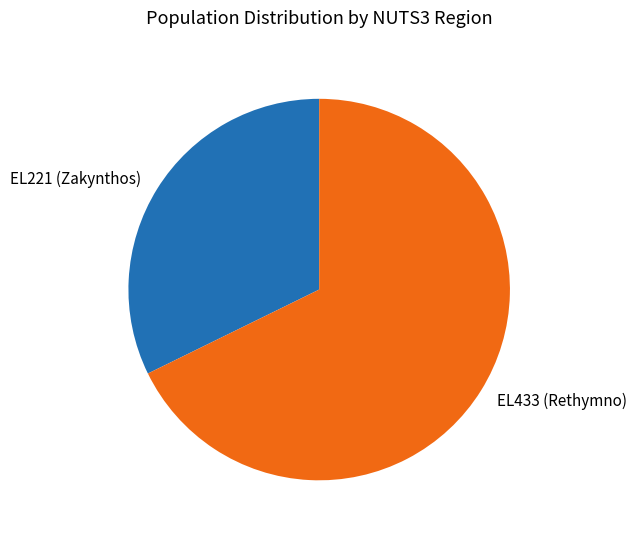

Is there a majority slice in this chart?

Yes